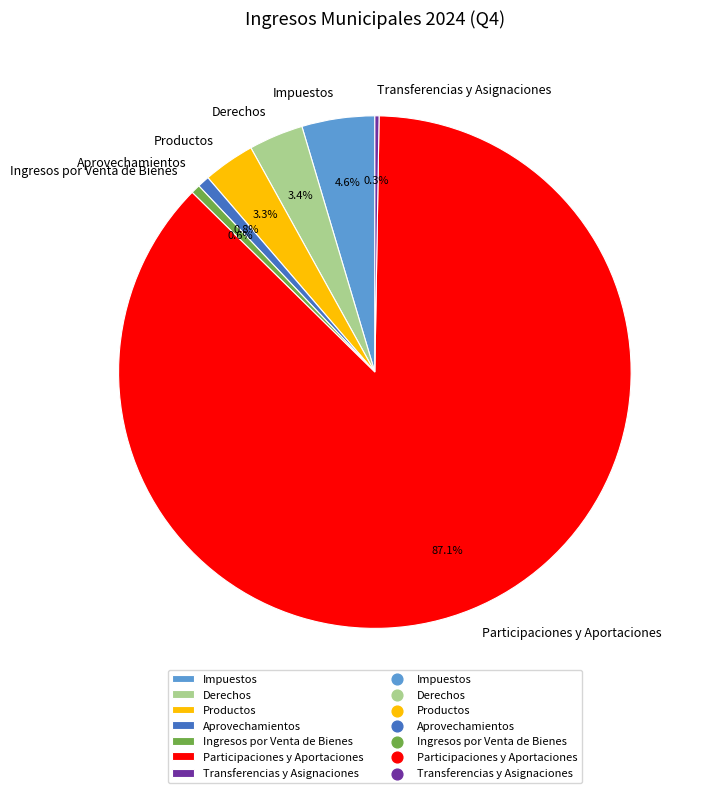

Between Participaciones y Aportaciones and Productos, which is larger?

Participaciones y Aportaciones